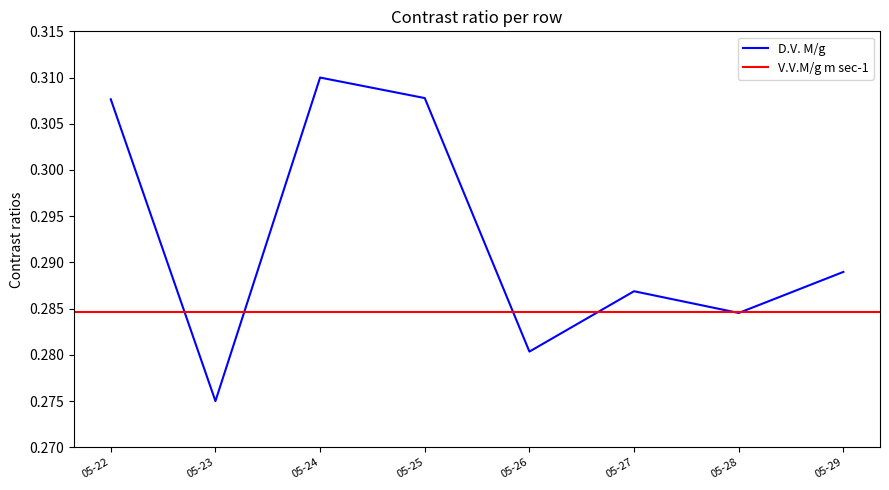

Count the values in the range 0 to 1.

8